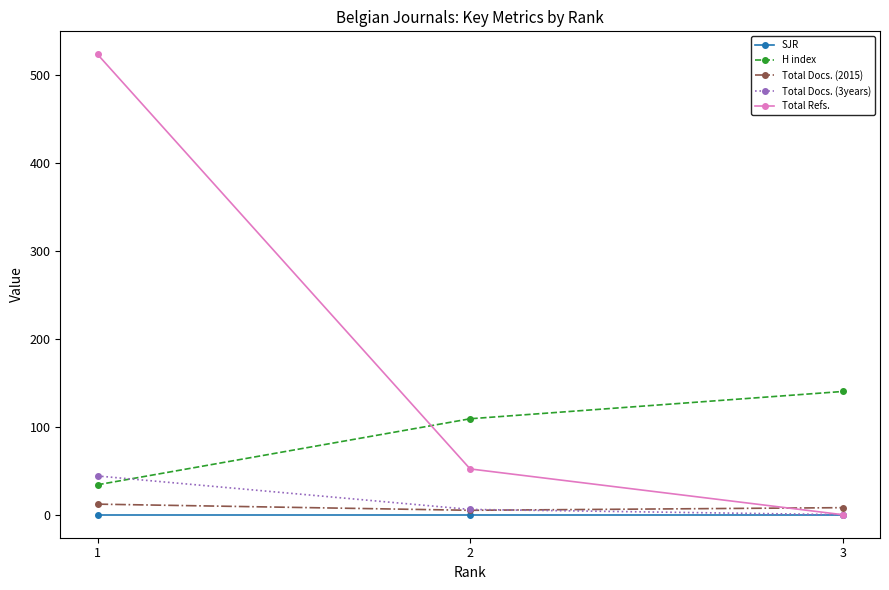

Where is Total Docs. (2015) nearest to the value 8?

3